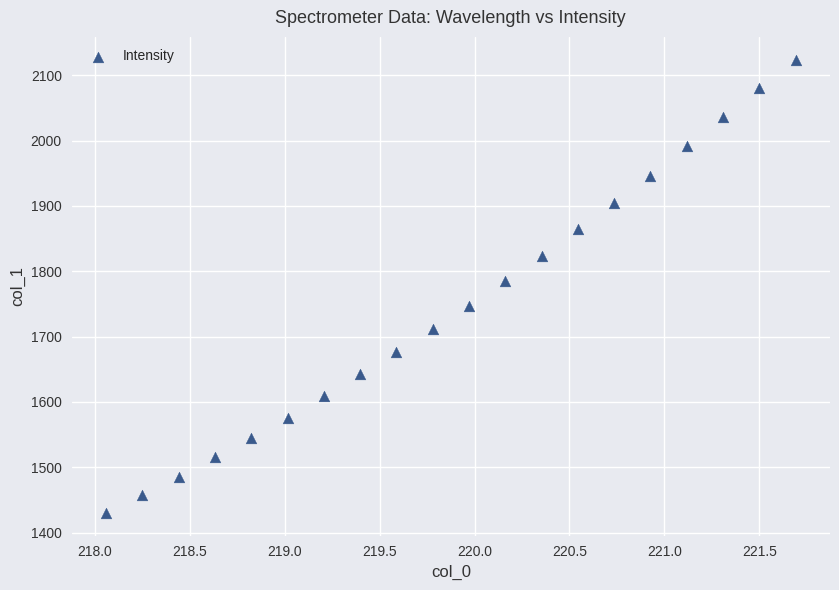

What Y value in the scatter plot is closest to 1777?

1785.1